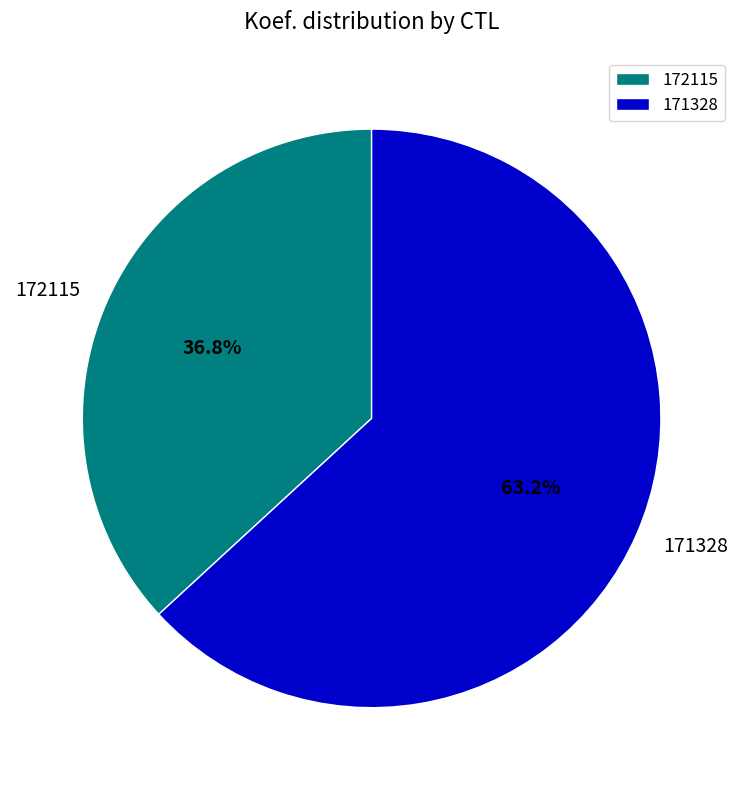

Is there a majority slice in this chart?

Yes